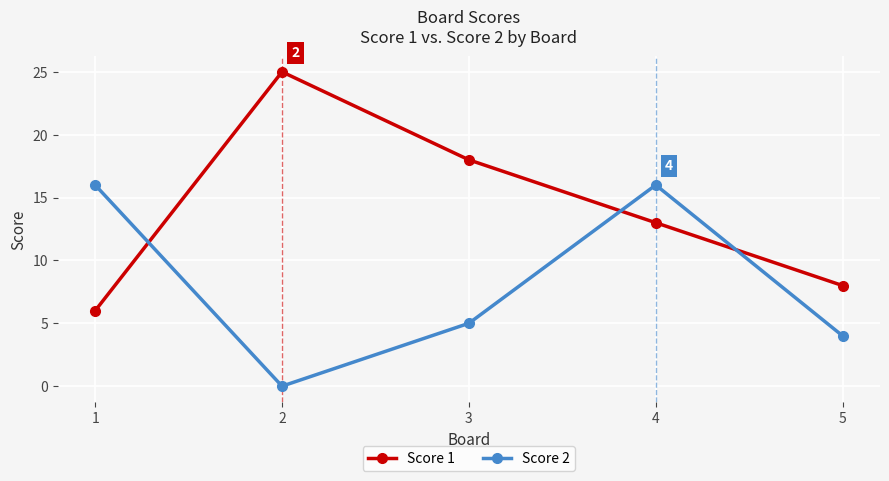

At which category is the sum across all series the highest?

4